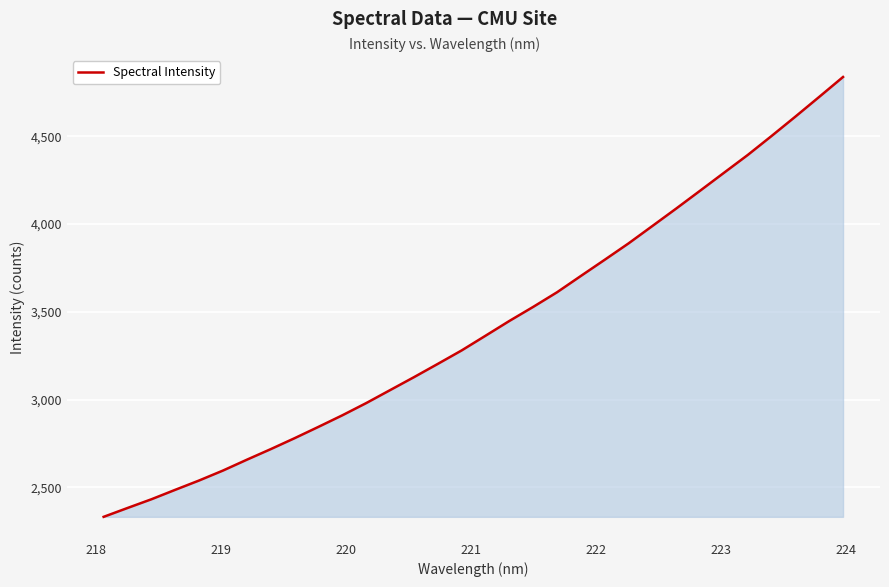

What is the maximum value shown in the chart?

4838.2